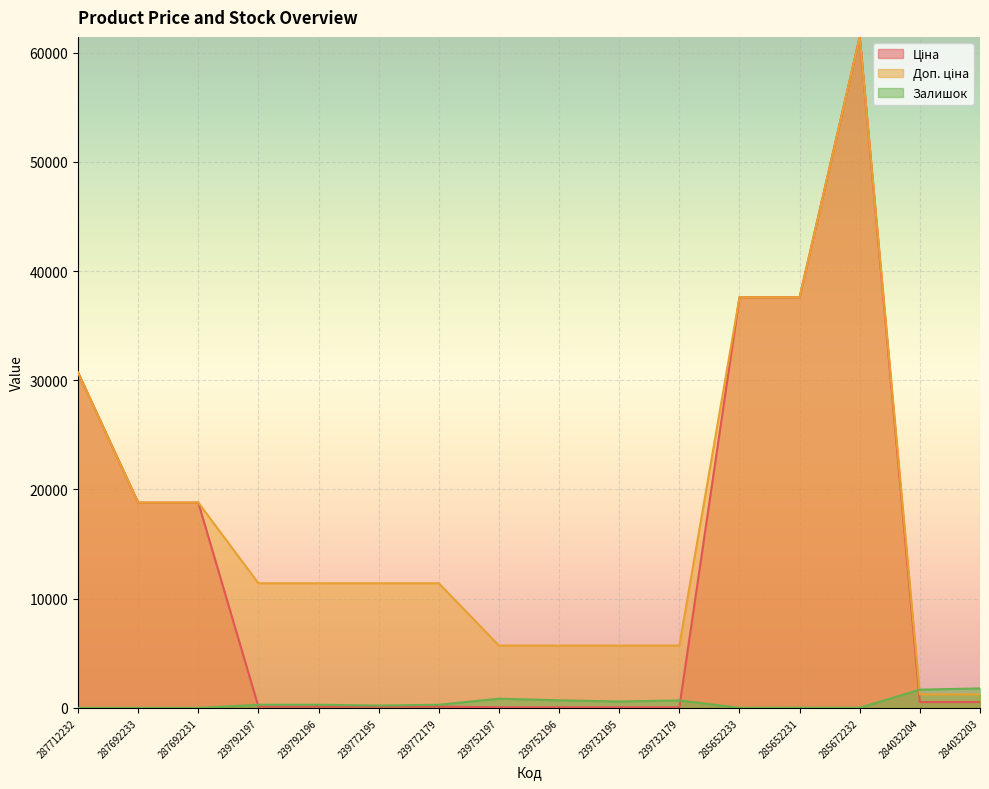

What is the total value across all series at 285672232?

122884.5